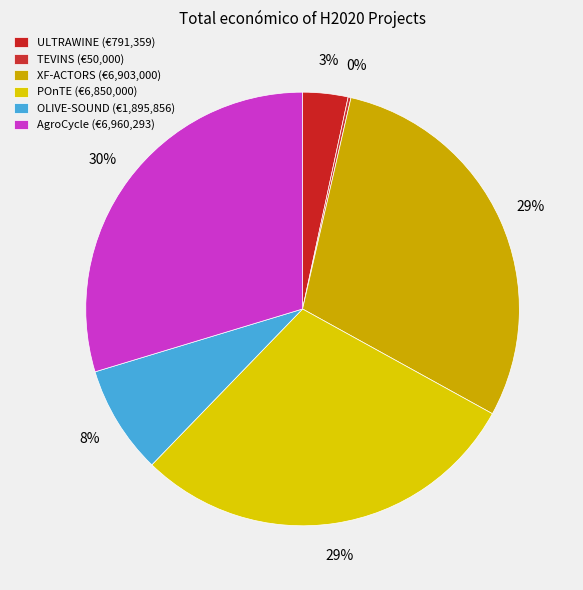

How many segments does this pie chart have?

6